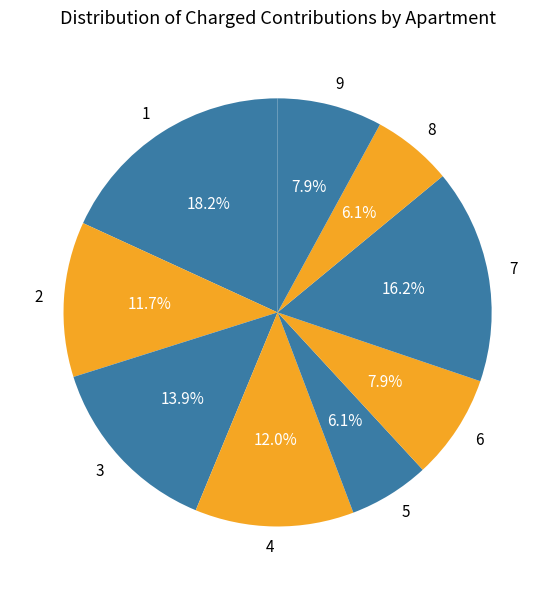

What percentage is the 8 slice, to the nearest percent?

6%